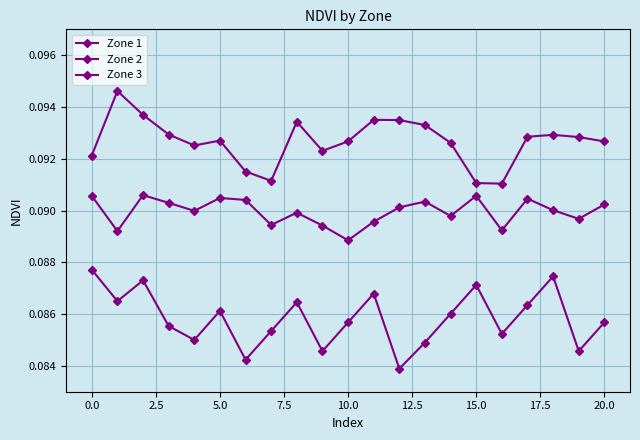

Does the chart have visible grid lines?

Yes